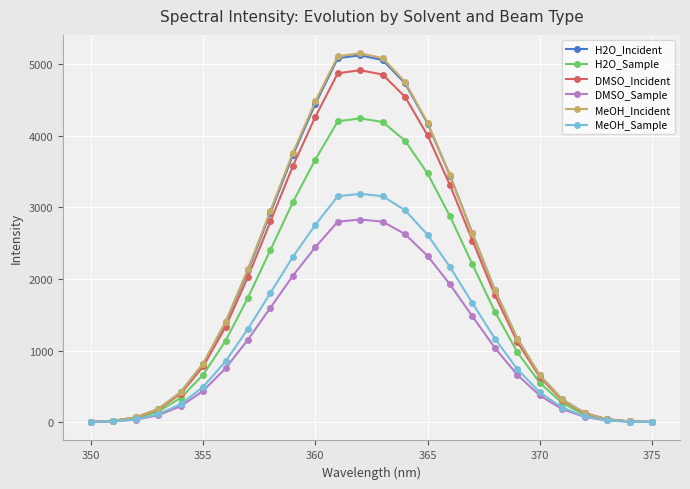

What is the greatest value displayed?

5154.3